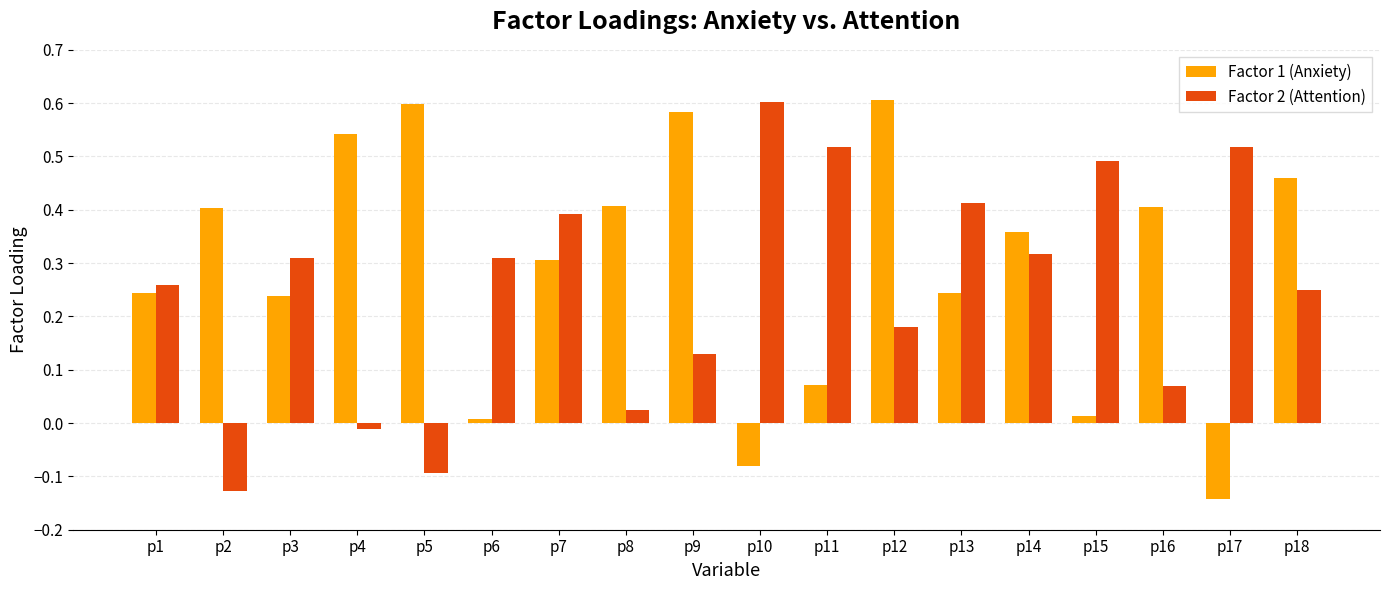

Which series changed the most between p7 and p8?

Factor 2 (Attention)